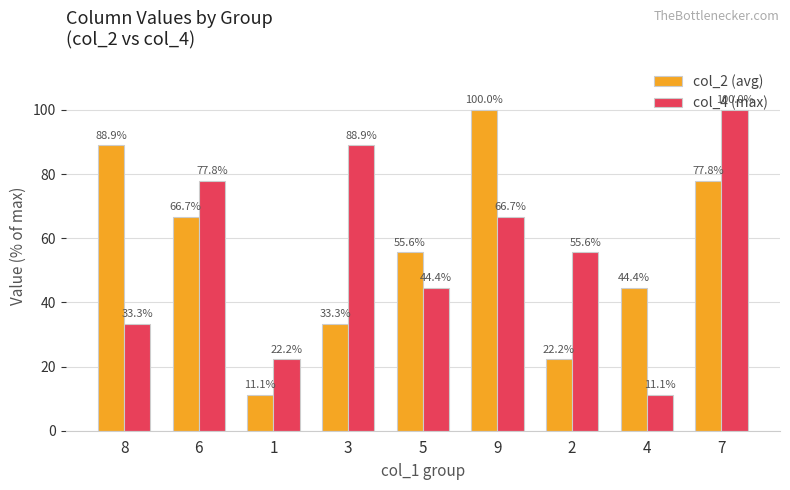

How many series are shown in this chart?

2